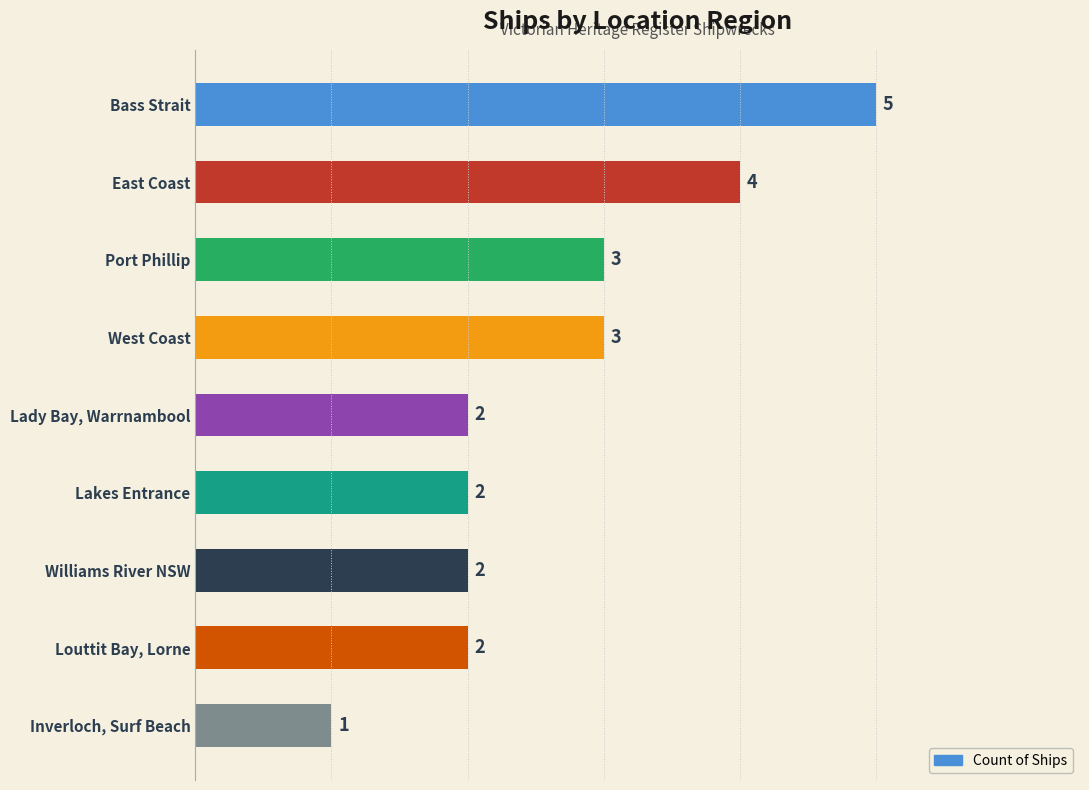

What is the minimum value shown in the chart?

1